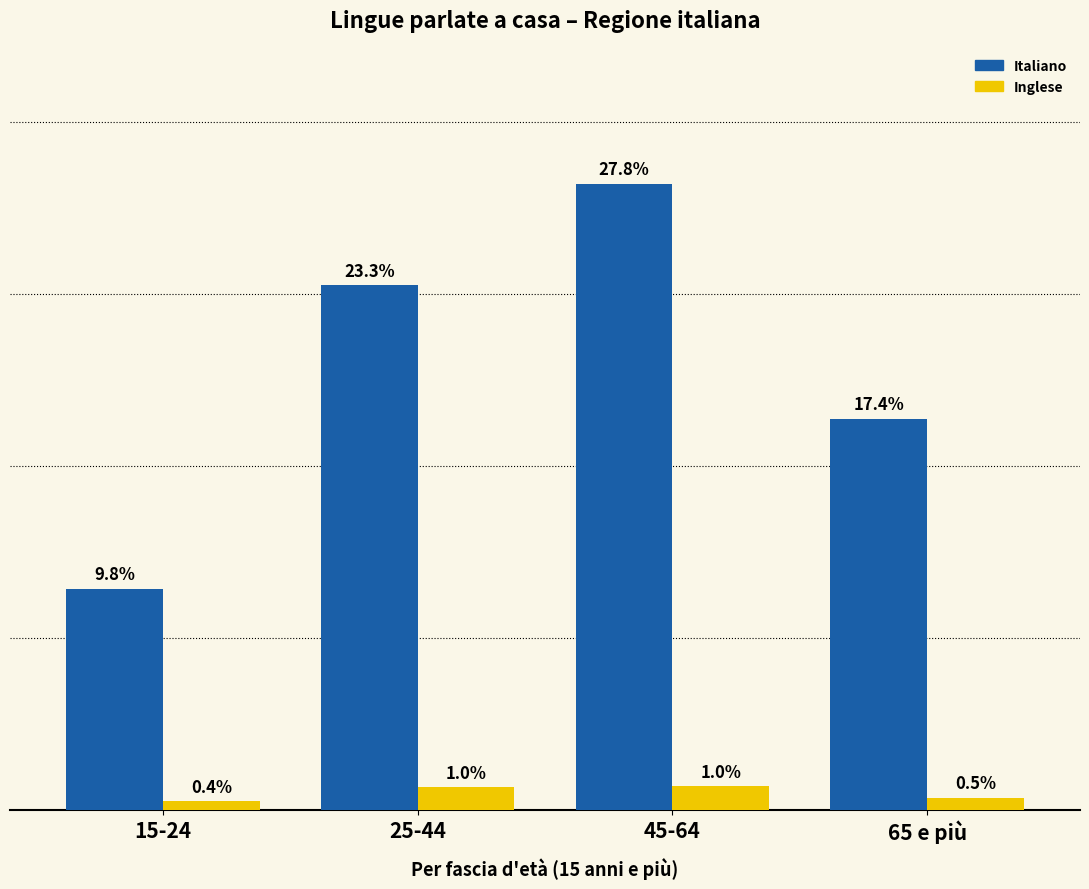

Rank the series by their average value, from highest to lowest.

Italiano, Inglese